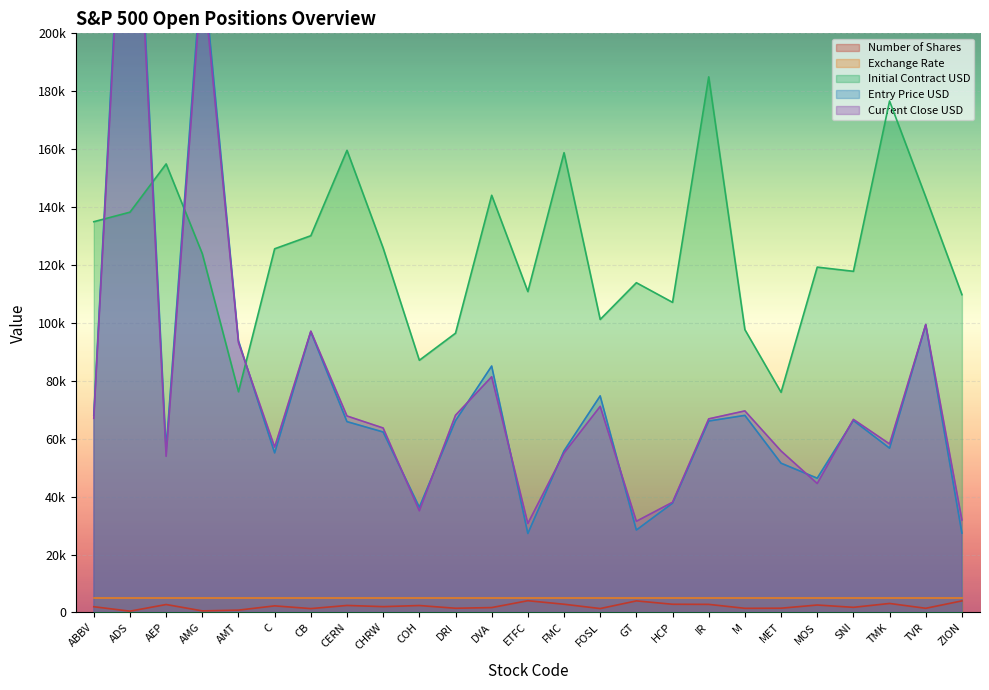

Which category has the highest value across all series?

ADS